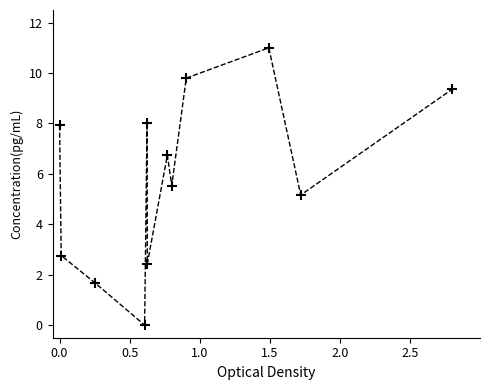

What Y value in the scatter plot is closest to 5?

5.2